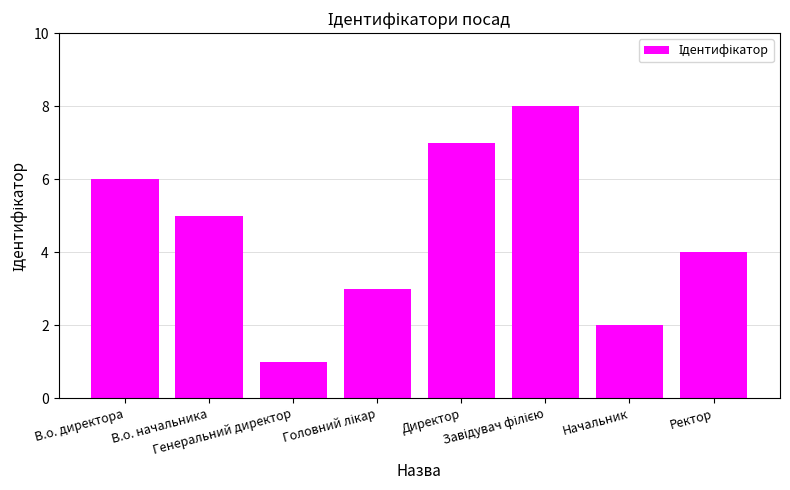

Approximately how many times larger is the value at Директор compared to Генеральний директор?

7.0